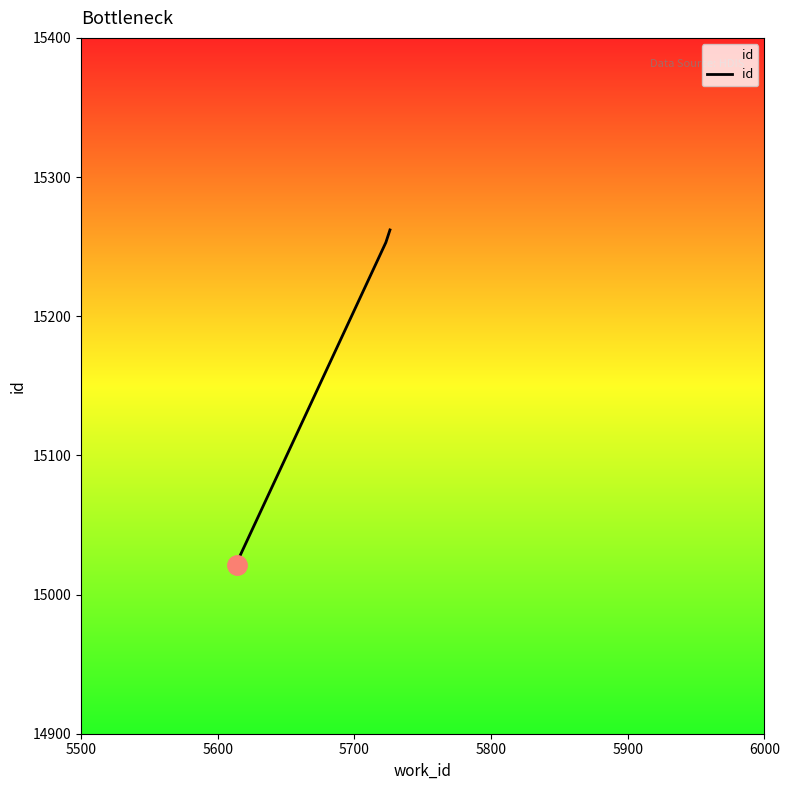

Is this an area chart (filled region under the line)?

No